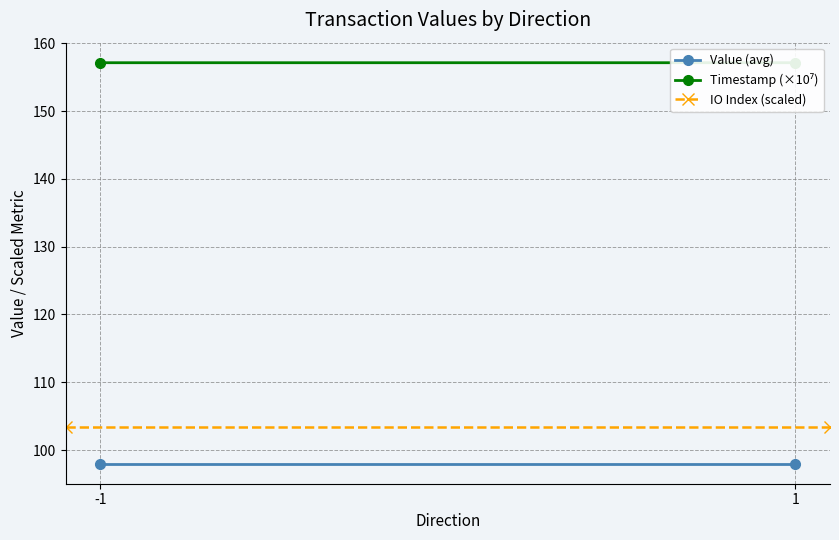

Is it true that Timestamp (×10⁷) equals 157.1 at 1?

True